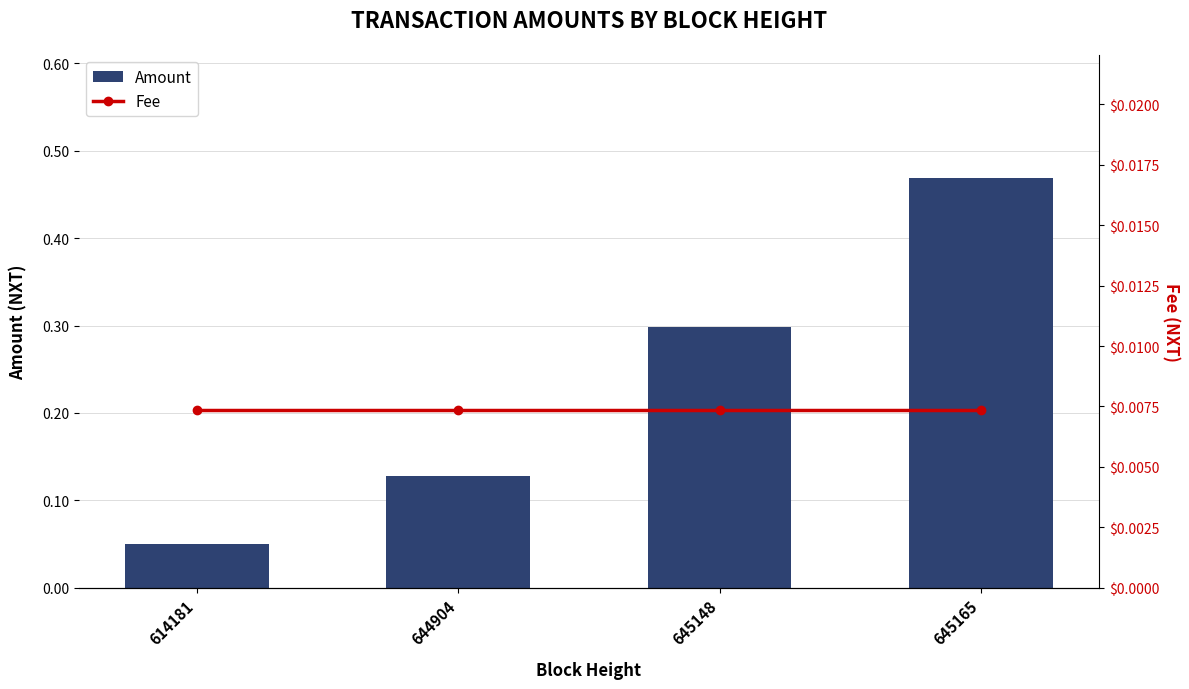

Which series has the largest range (max minus min)?

Amount